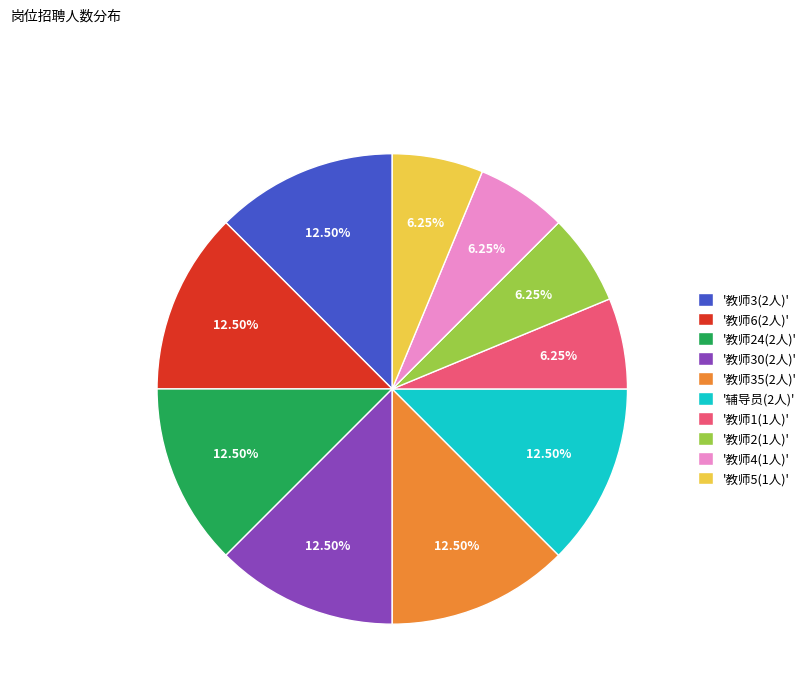

Combined, do '教师4(1人)' and '教师5(1人)' account for over 50%?

No